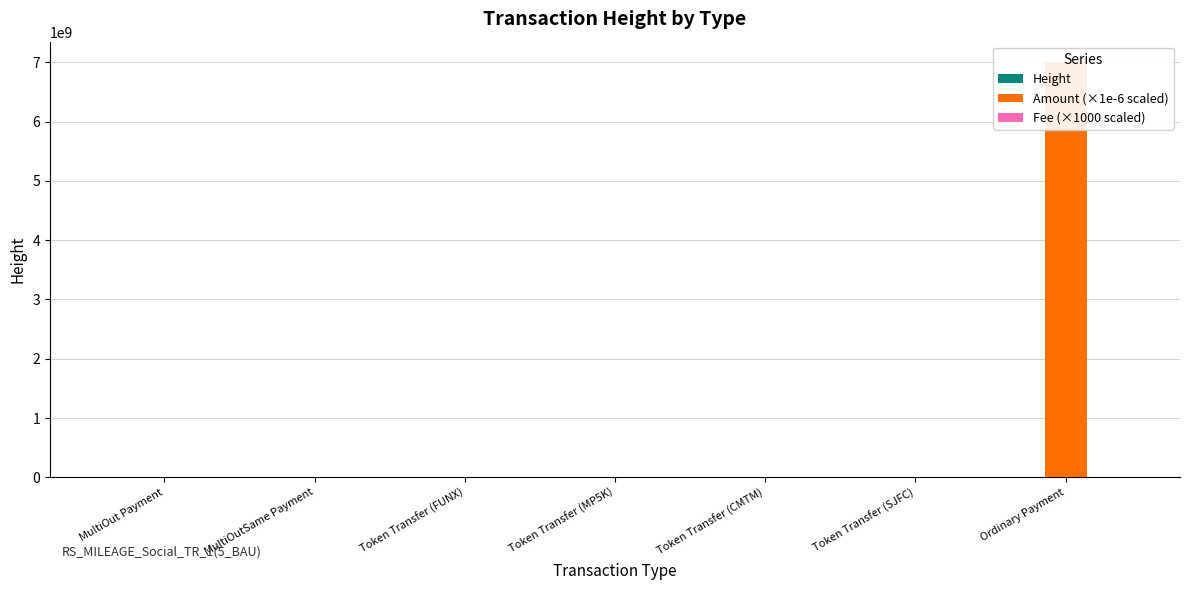

What is the average value of the Height series?

518068.0